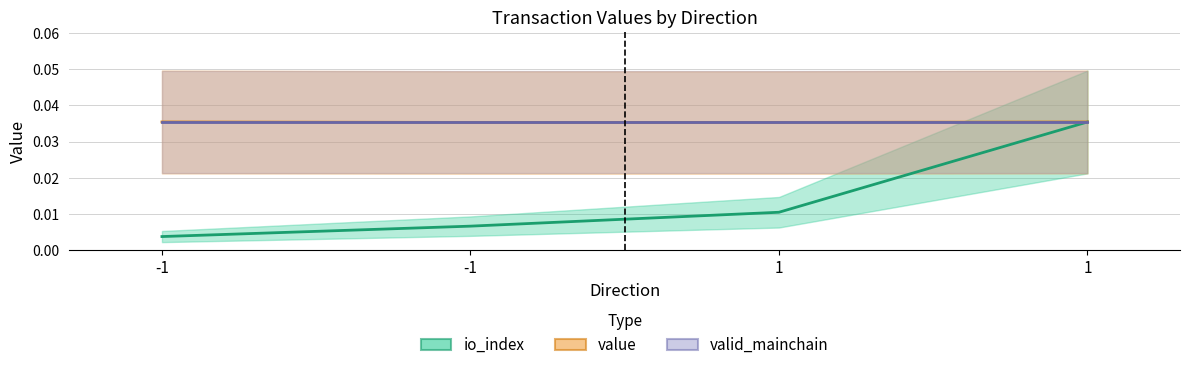

True or false: value and io_index cross at least once.

False